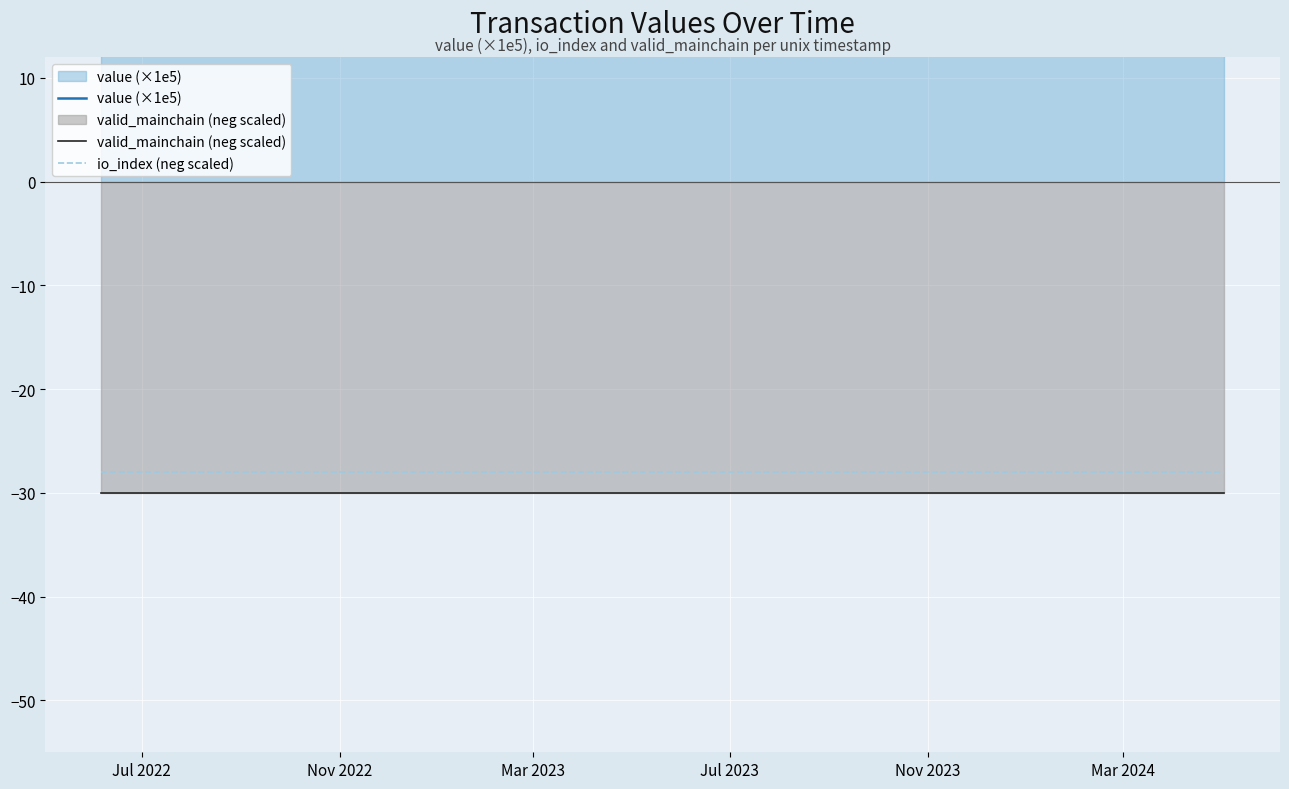

What is the maximum value shown in the chart?

67.1